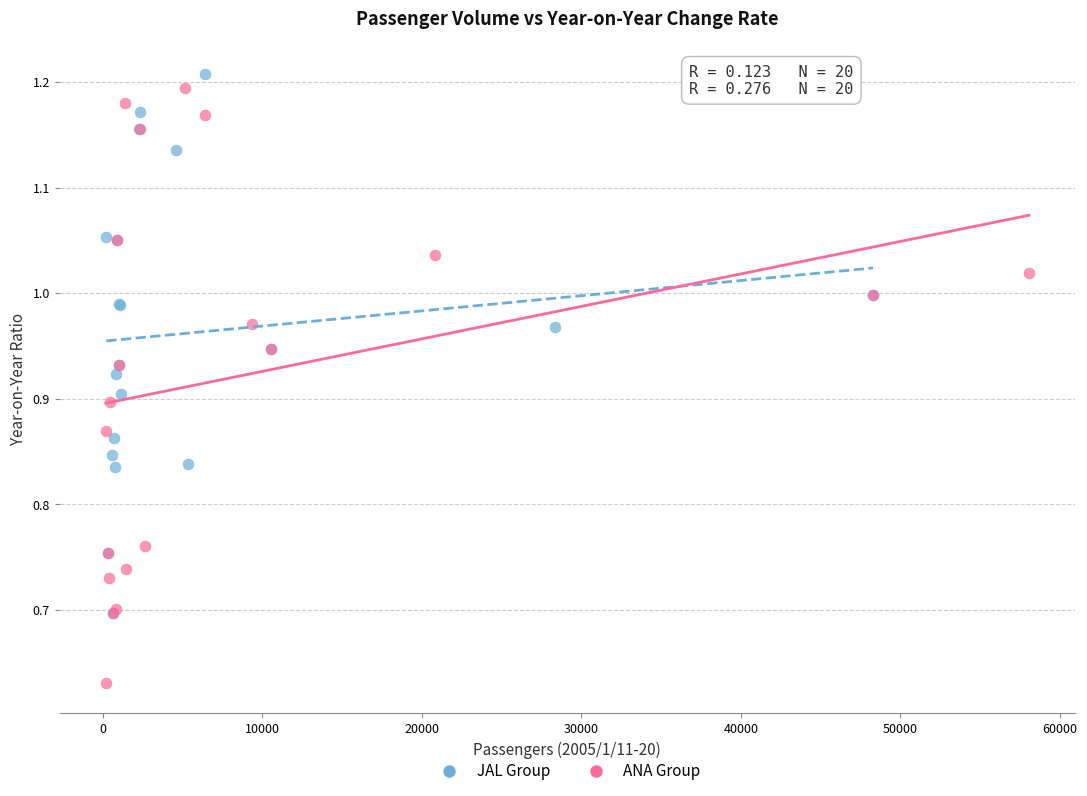

Which series contains the lowest Y value?

ANA Group